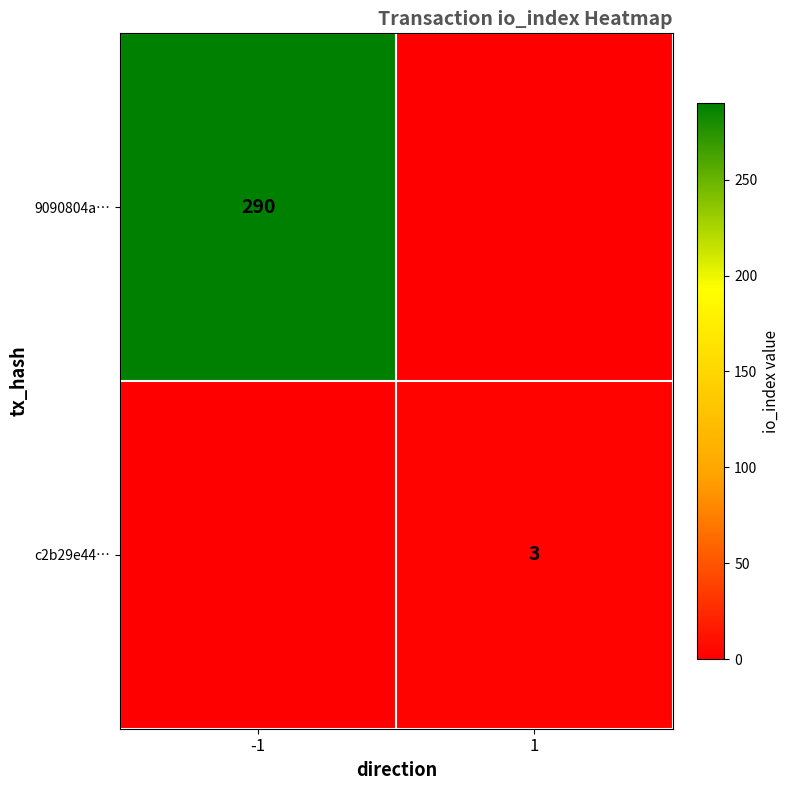

The 9090804a… series shows 290 at -1. True or false?

True